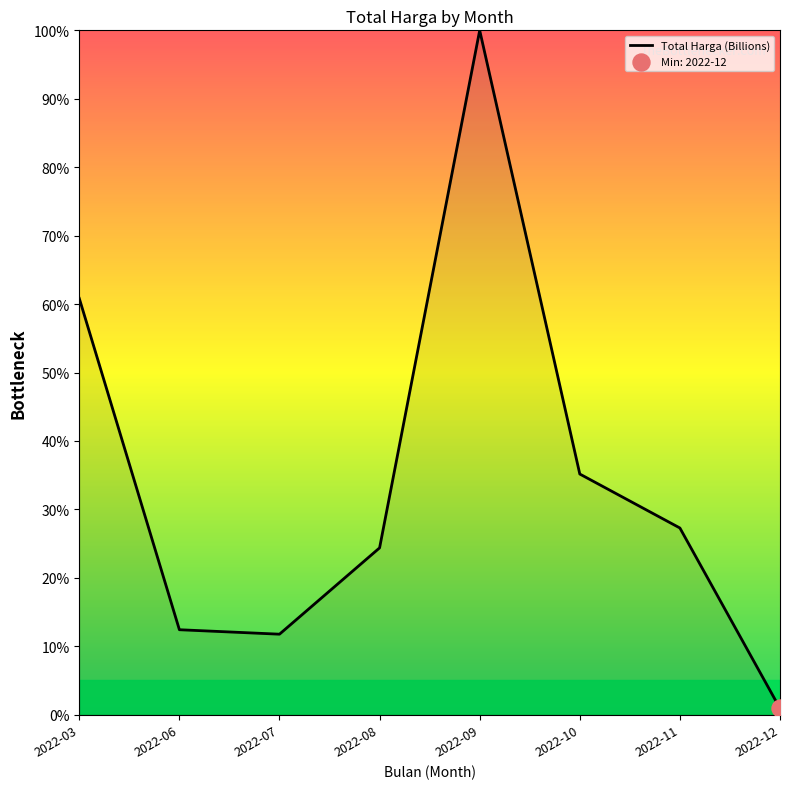

Between 2022-10 and 2022-03, which is larger?

2022-03